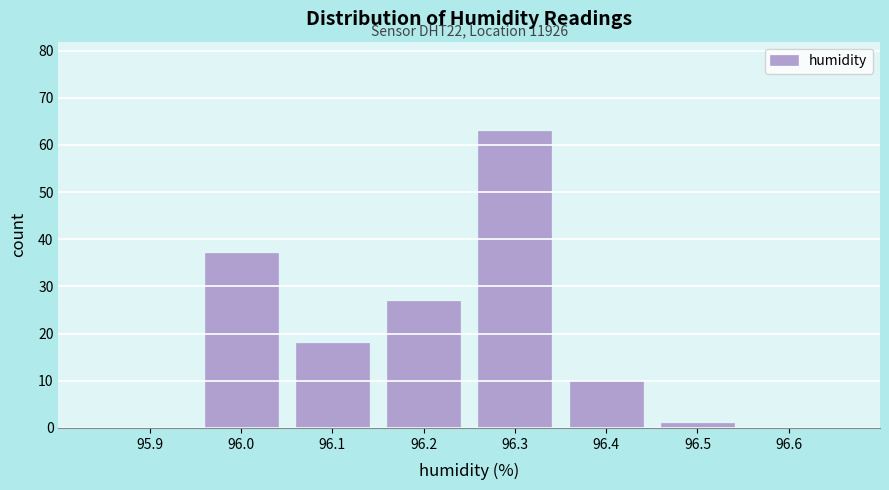

Which range on the x-axis has the tallest bar?

96.25 to 96.35